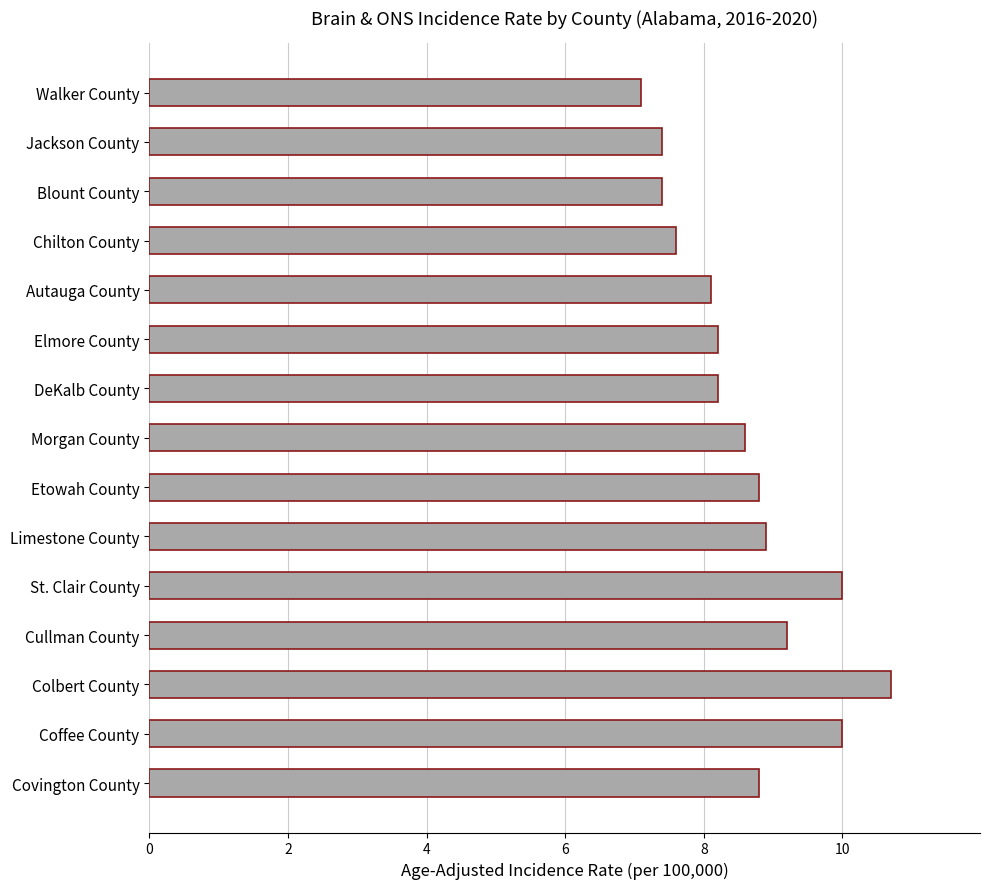

What is the ratio of the value at Morgan County to the value at Coffee County?

0.9